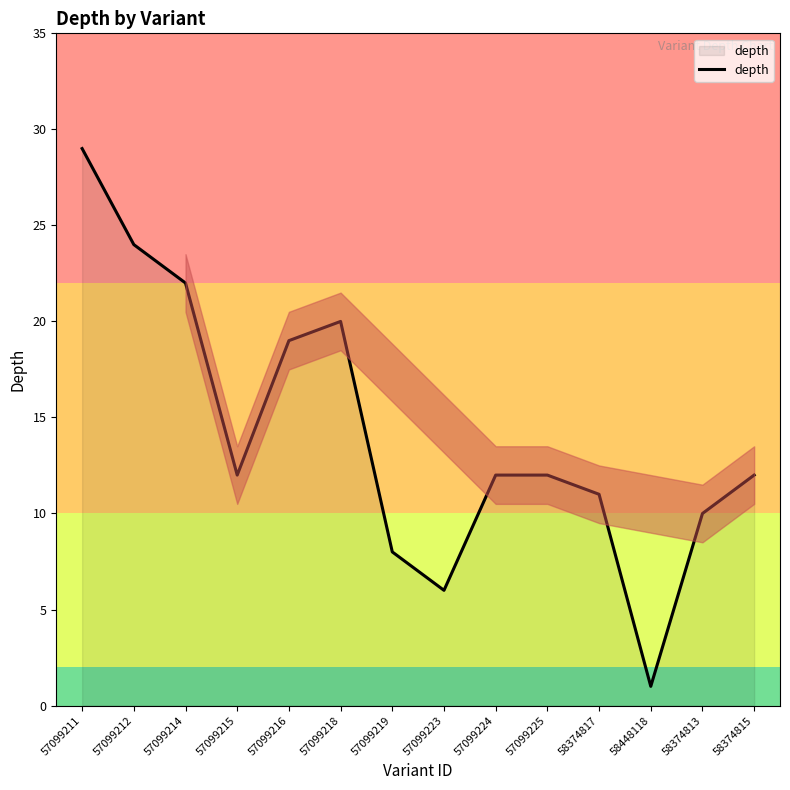

Between 57099215 and 57099212, which is larger?

57099212